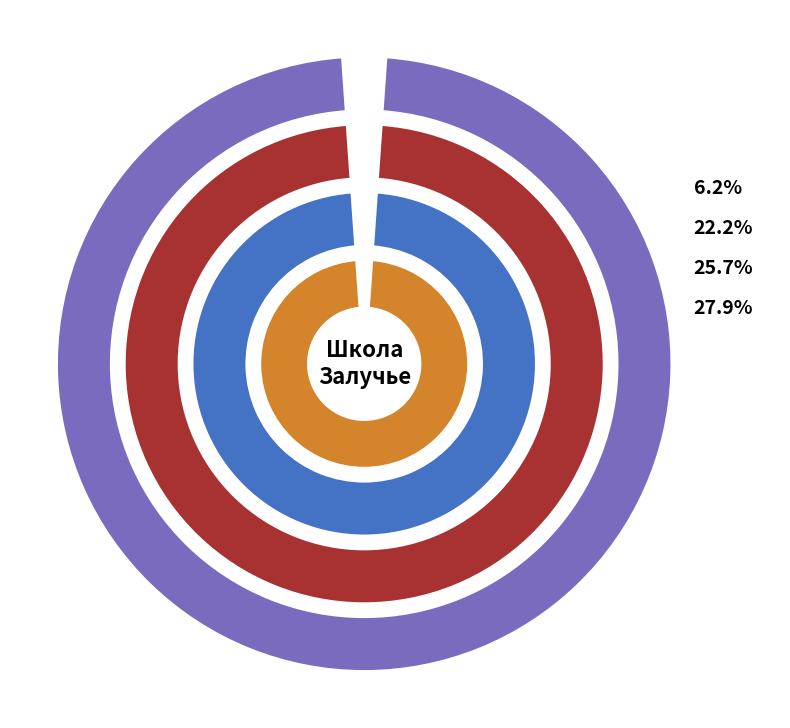

Combined, do 2 блюдо and напиток account for over 50%?

No